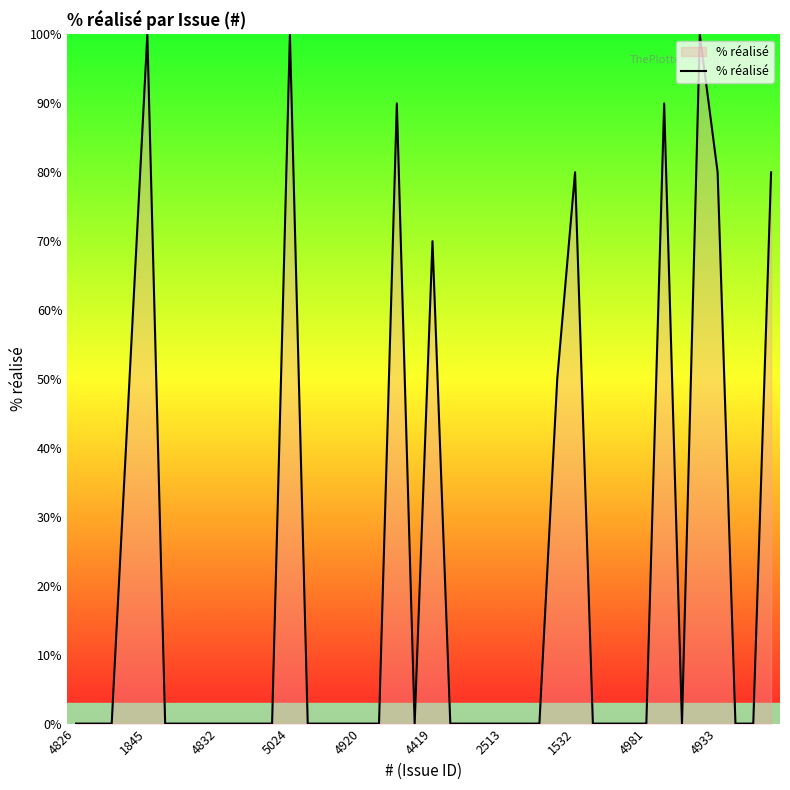

What is the difference between the maximum and minimum values?

100